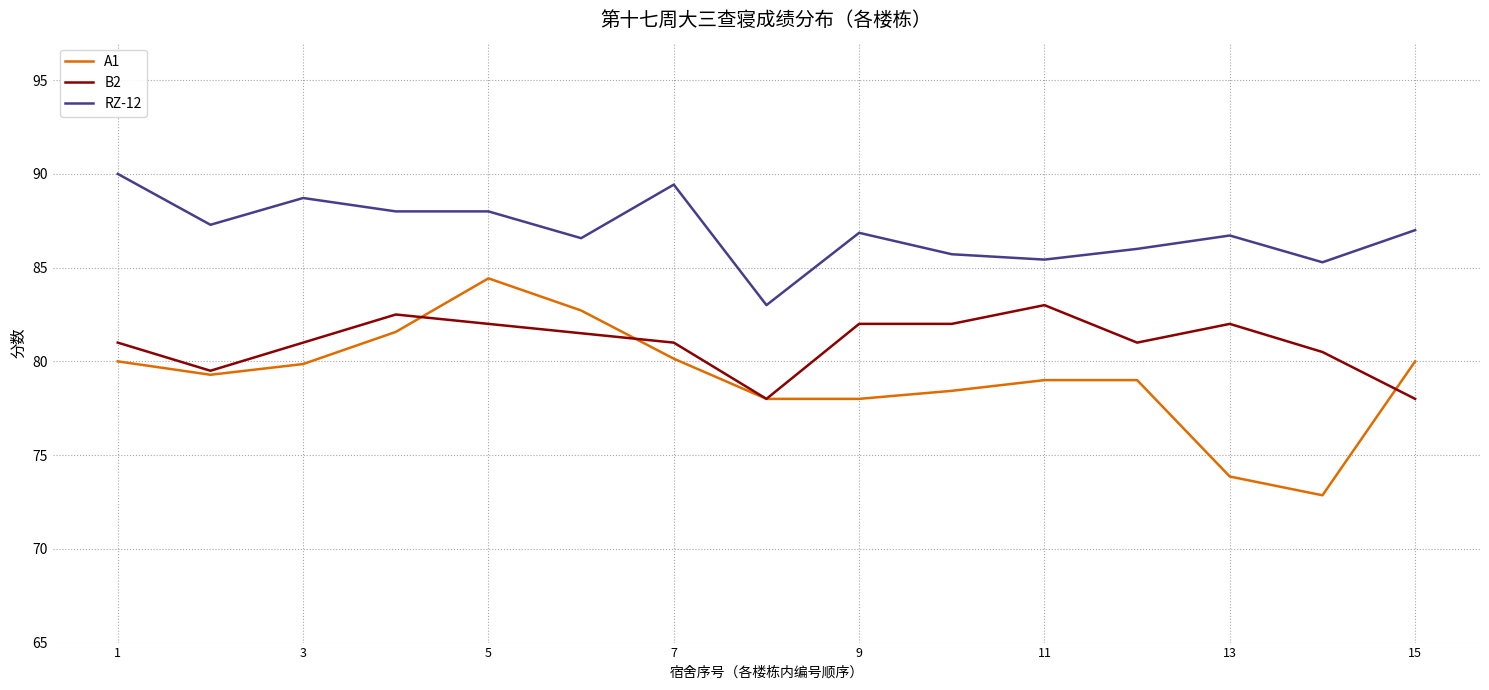

Rank the series by their maximum value, from highest to lowest.

RZ-12, A1, B2